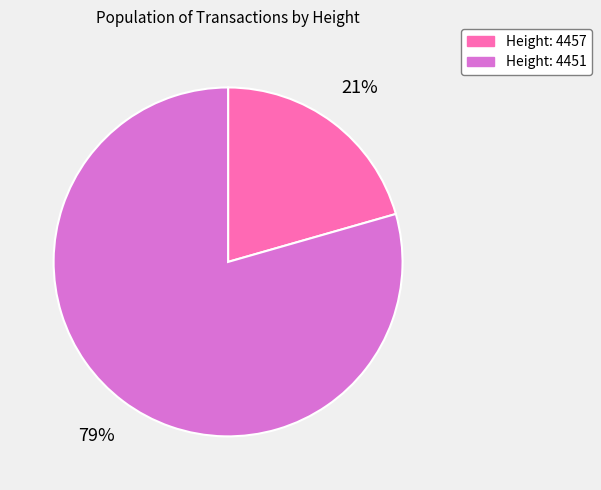

Is Height: 4457 the majority of the pie?

No